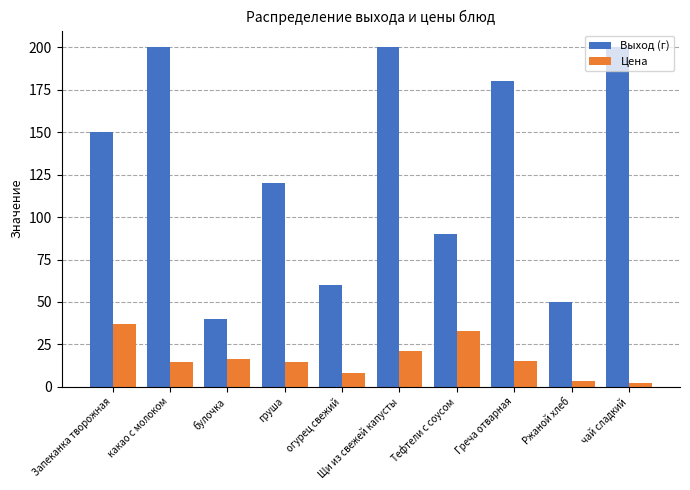

At which category is the sum across all series the highest?

Щи из свежей капусты